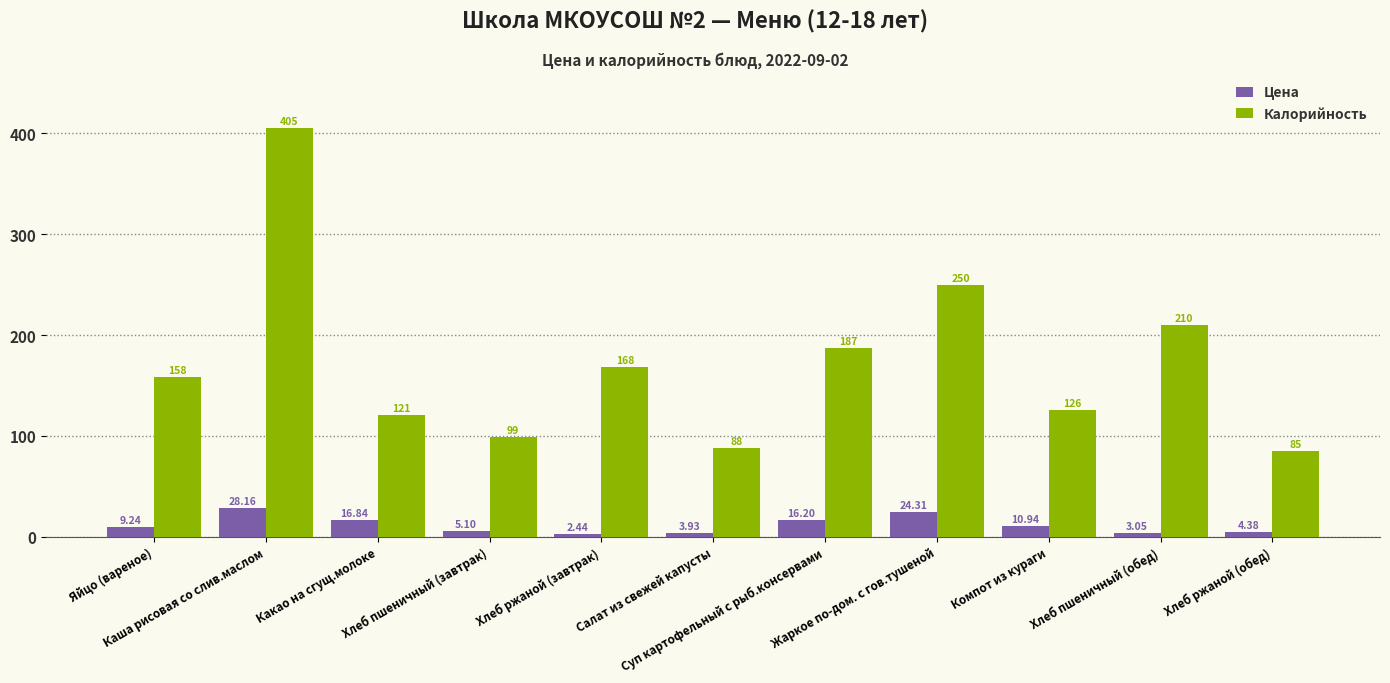

Is the value of Цена at Хлеб ржаной (завтрак) greater than the value of Калорийность at Хлеб ржаной (завтрак)?

No